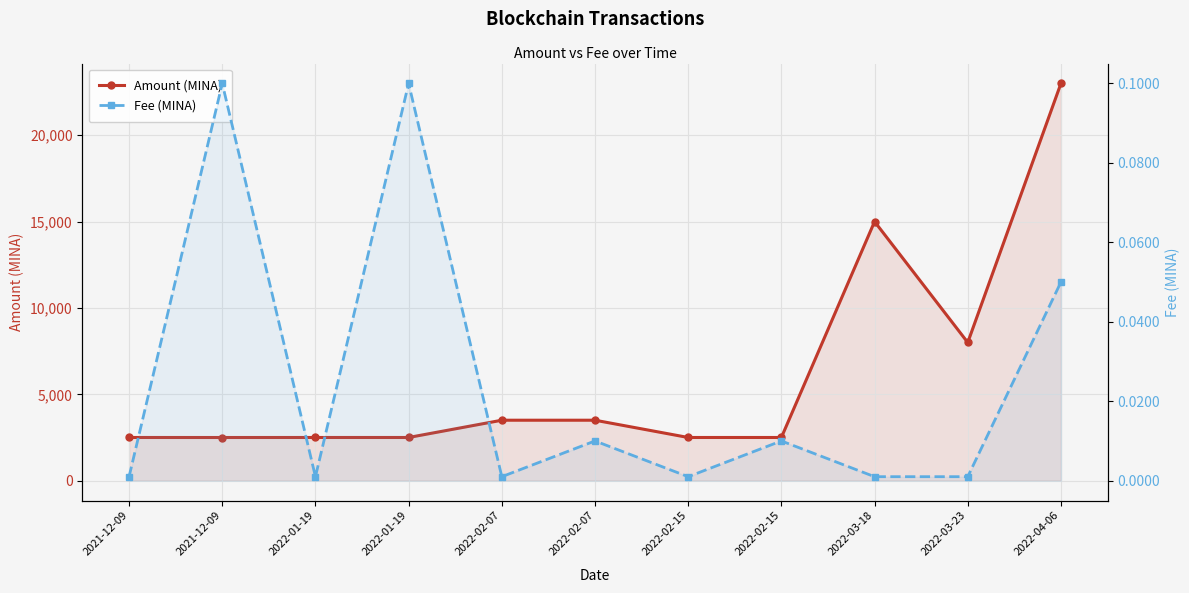

Rank the series by their average value, from highest to lowest.

Amount (MINA), Fee (MINA)